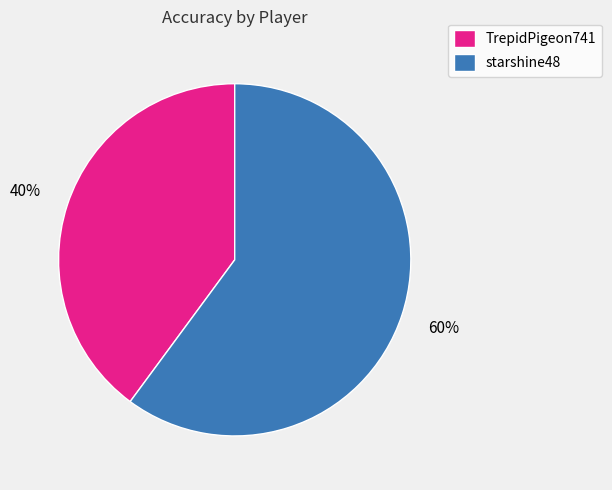

What is the ratio of the value at starshine48 to the value at TrepidPigeon741?

1.5